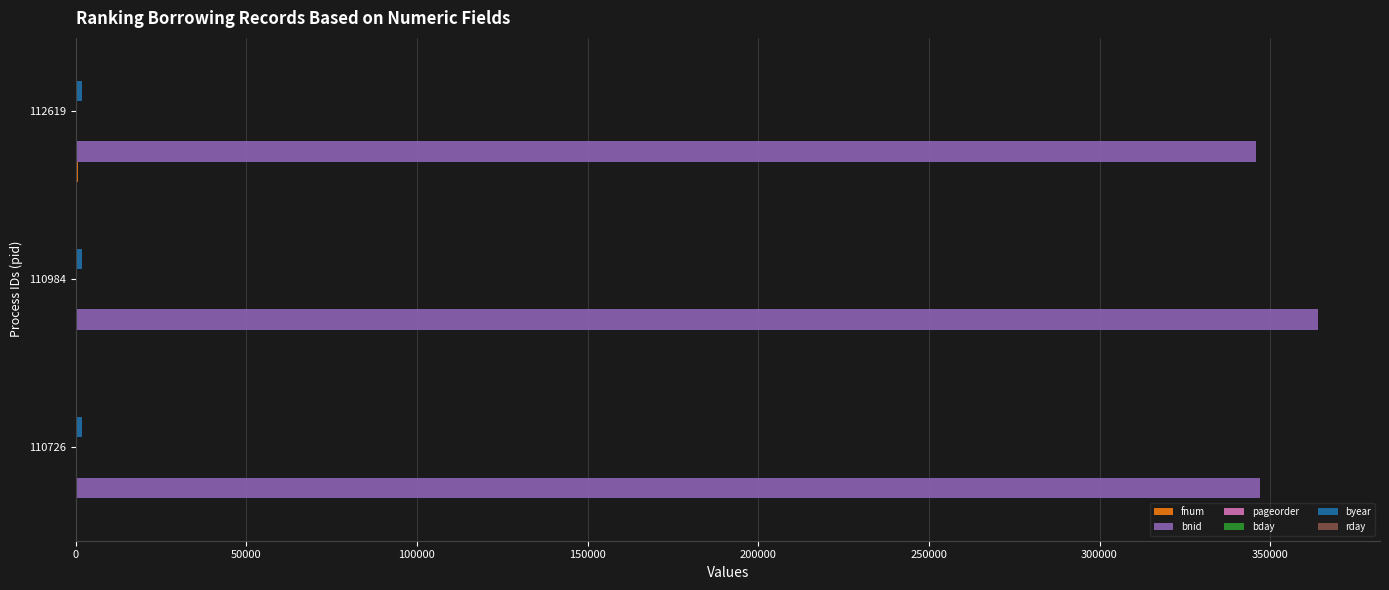

What is the greatest value displayed?

363989